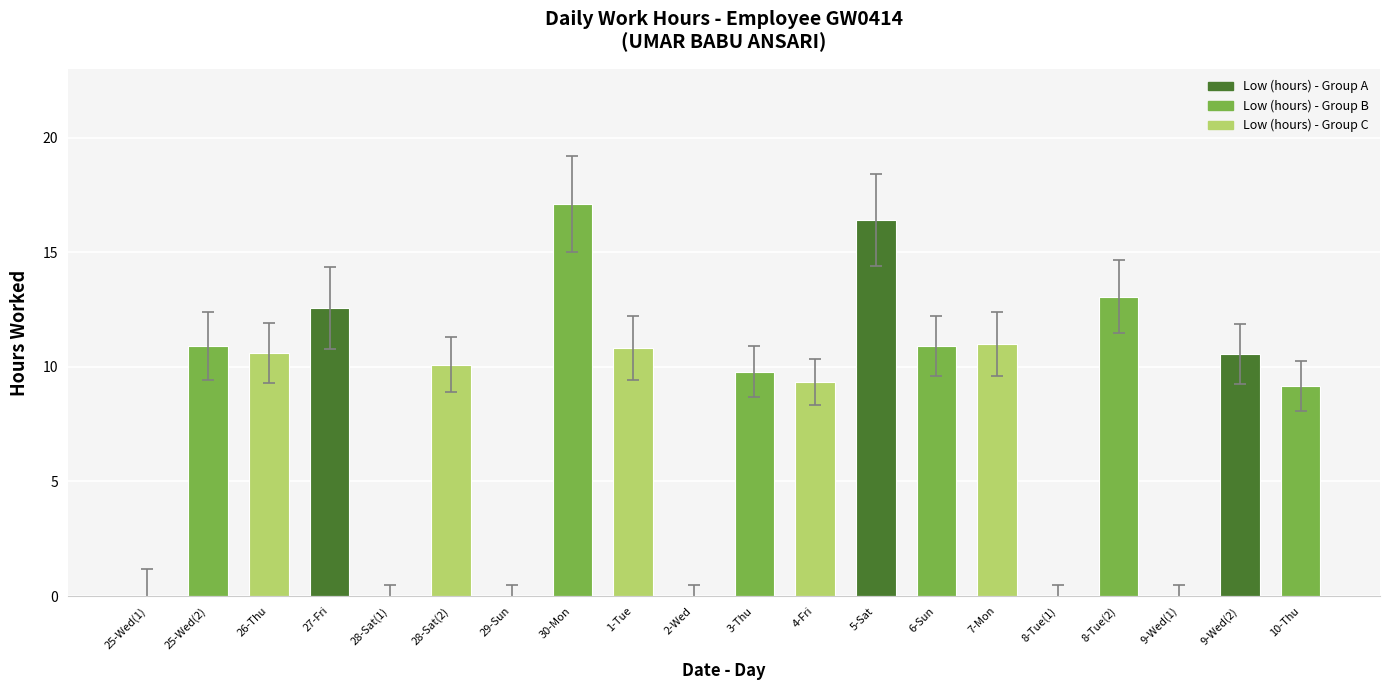

What is the maximum value shown in the chart?

17.1